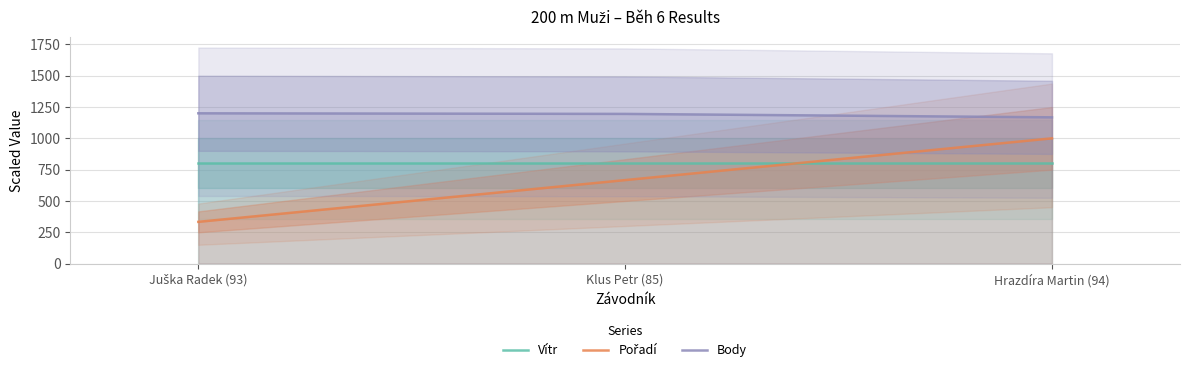

What is the maximum value shown in the chart?

1200.0